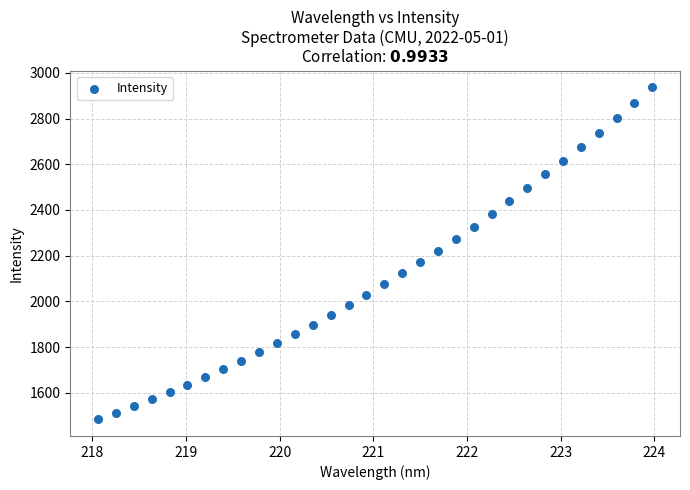

What is the range of Y values (max minus min)?

1452.1